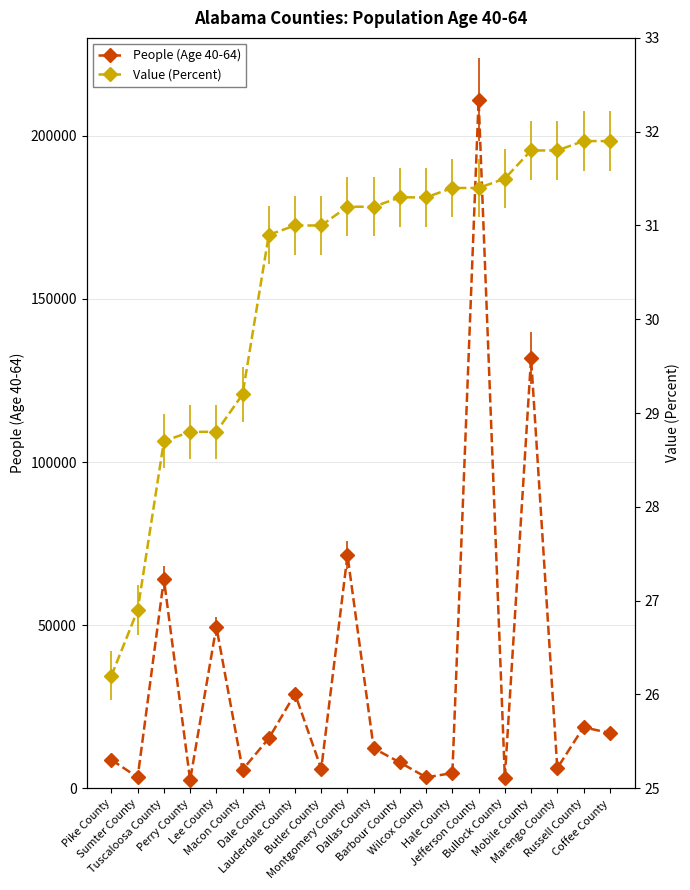

What is the sum of all Value (Percent) values?

608.2